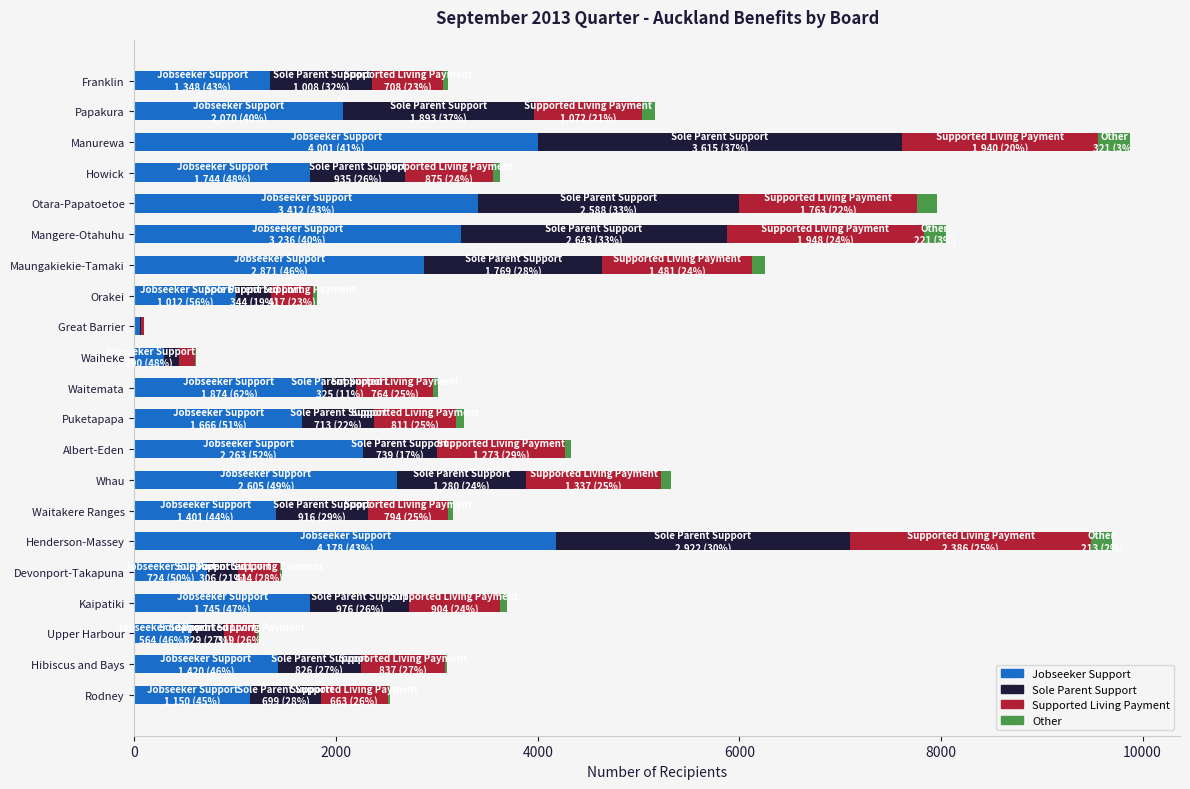

What is the maximum value for Jobseeker Support?

4178